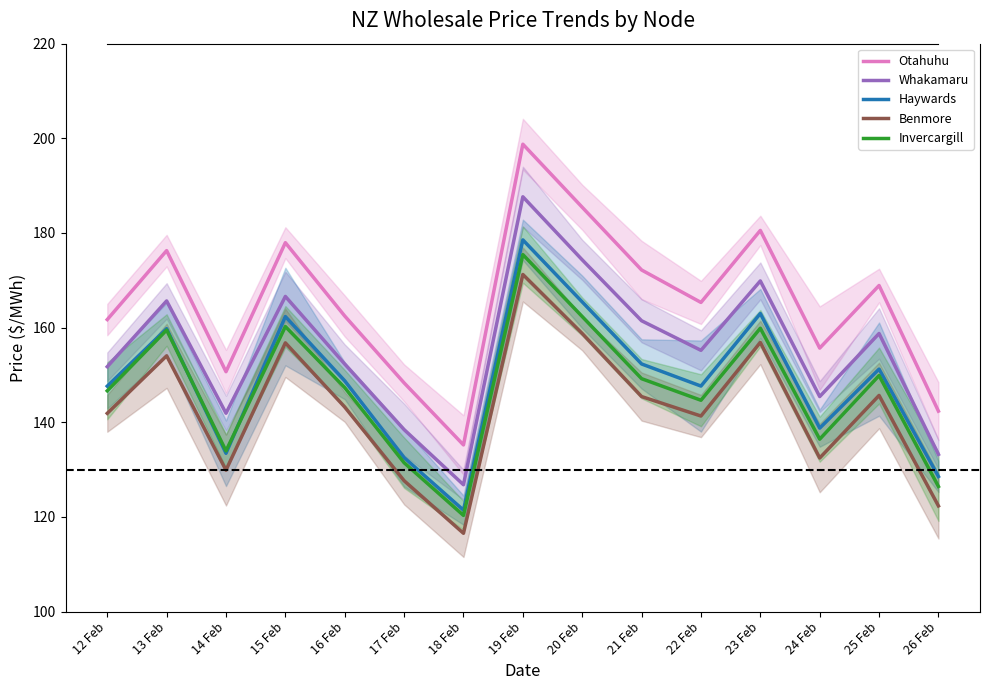

What is the total value across all series at 17 Feb?

678.4